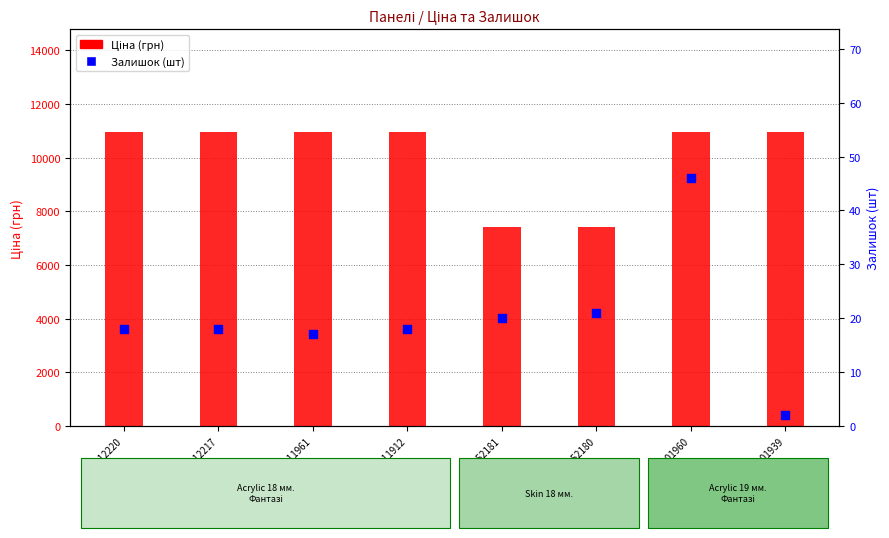

Which series contains the lowest Y value?

Залишок